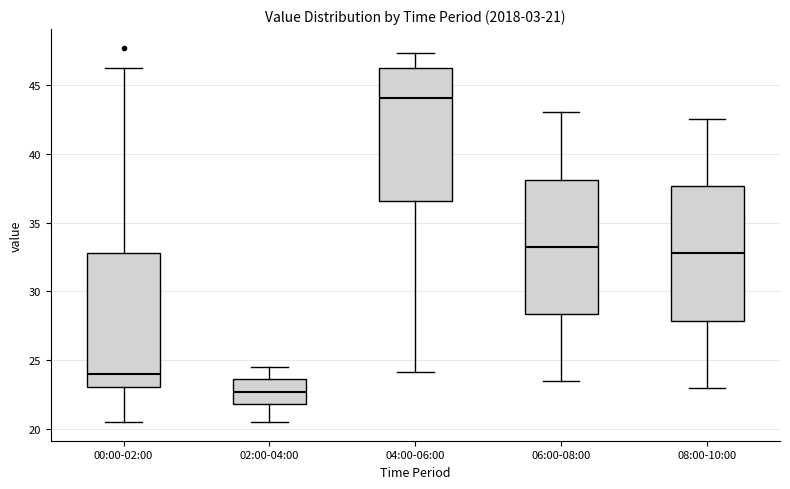

Which box's median line is the lowest?

02:00-04:00